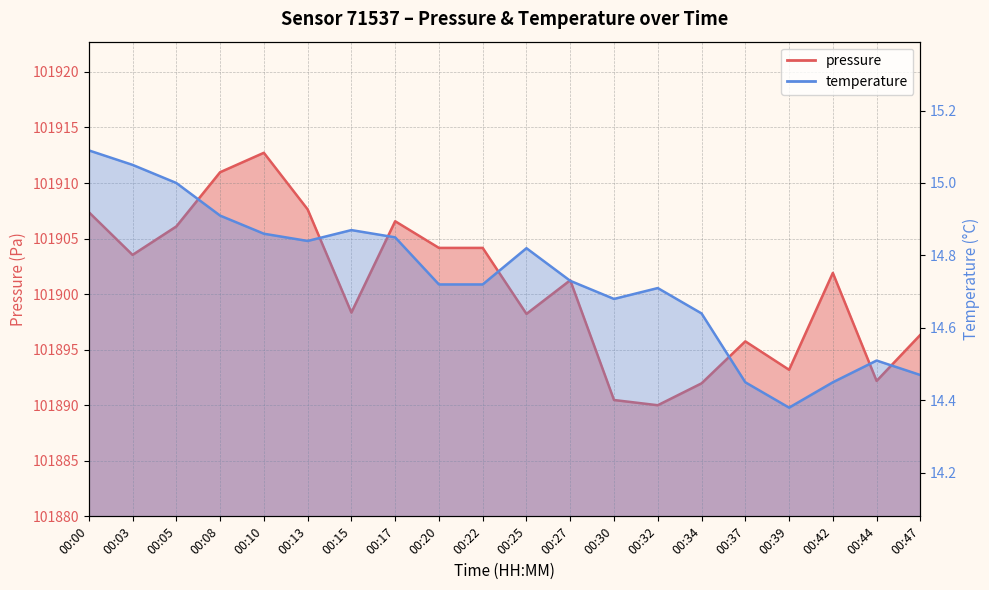

What is the sum of the temperature values at 00:30 and 00:37?

29.1